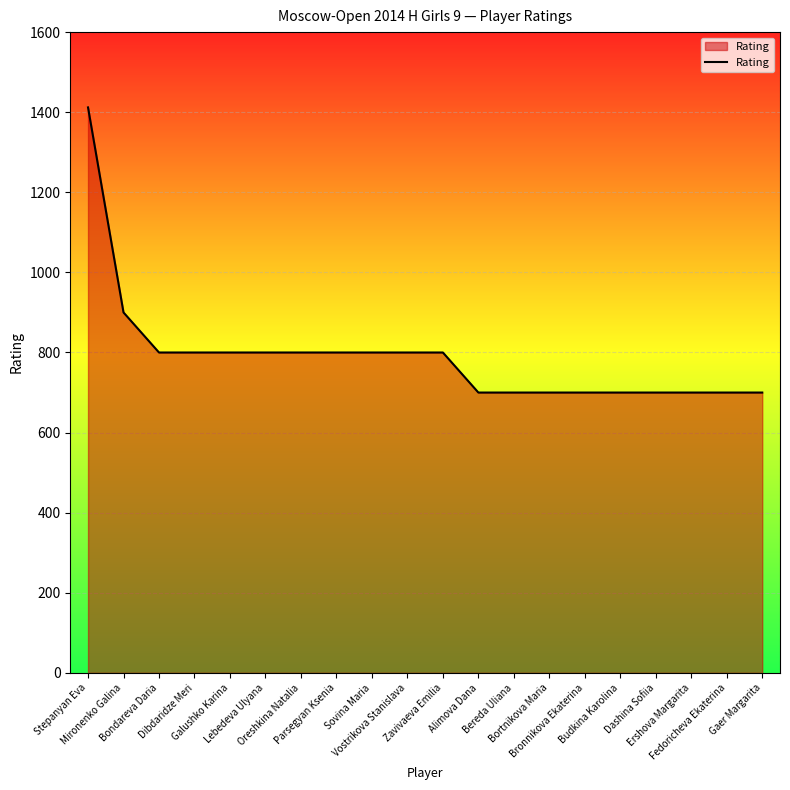

What is the smallest value displayed?

700